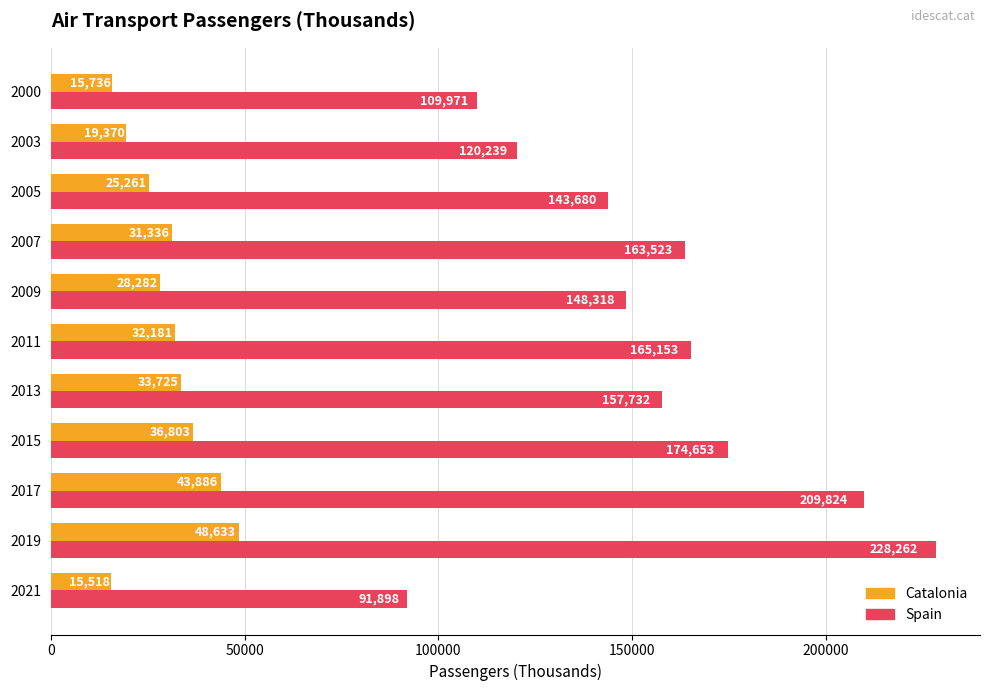

At which category is the sum across all series the highest?

2019